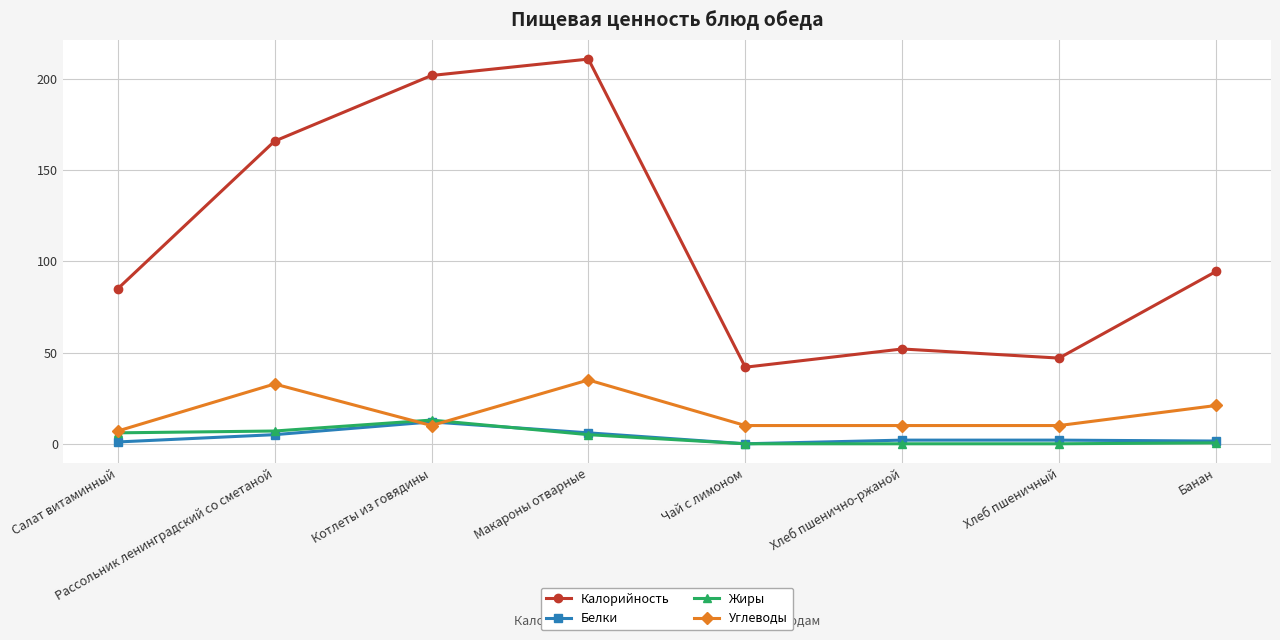

What are all the series names shown in the legend?

Калорийность, Белки, Жиры, Углеводы